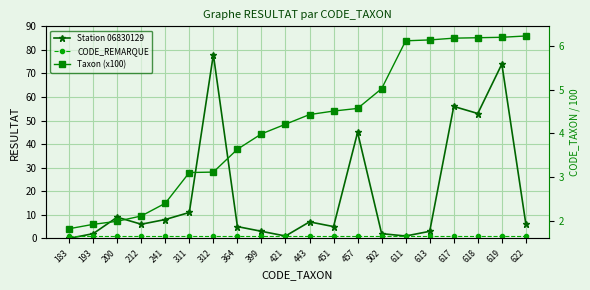

What is the value of the Station 06830129 point at the 3rd from the left?

9.0